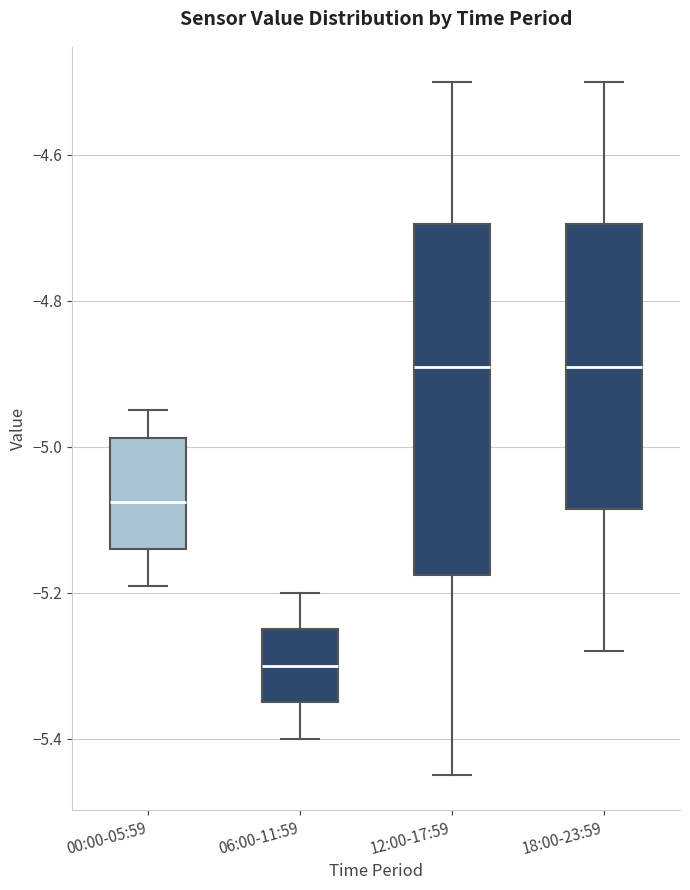

Where is the lower edge of the box for 00:00-05:59 on the y-axis? The values are not printed on the chart, so give them approximately, as read against the axis.

-5.14